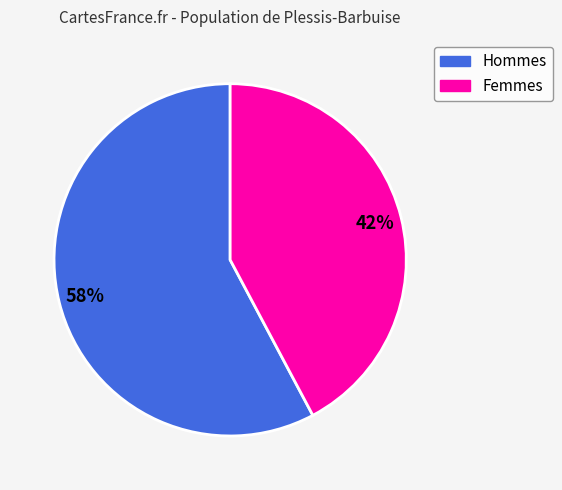

To the nearest percent, what is the difference between the largest and smallest slice percentages?

16%